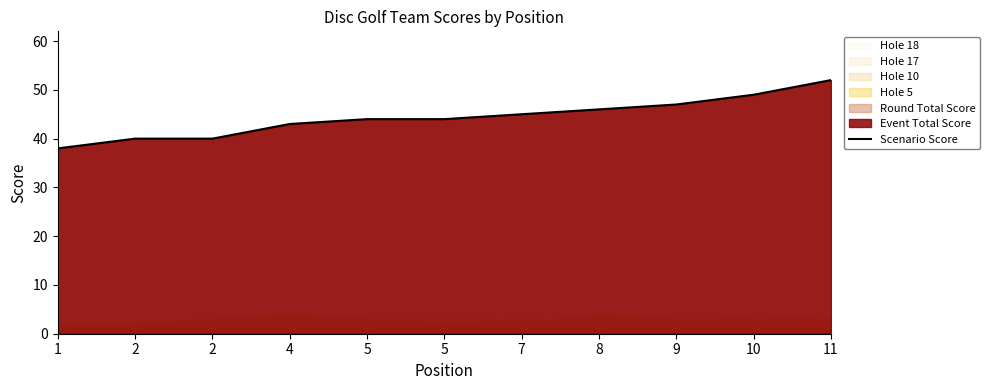

What is the difference between the second highest and second lowest values?

9